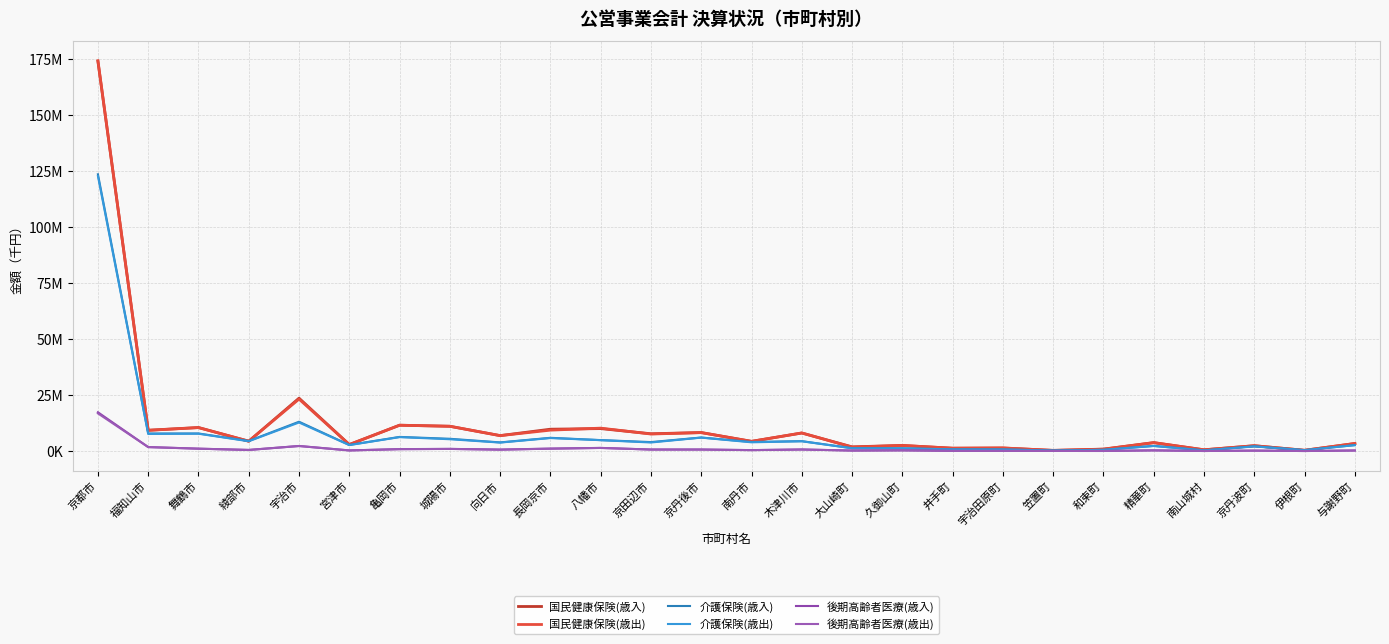

Does the chart have visible grid lines?

Yes